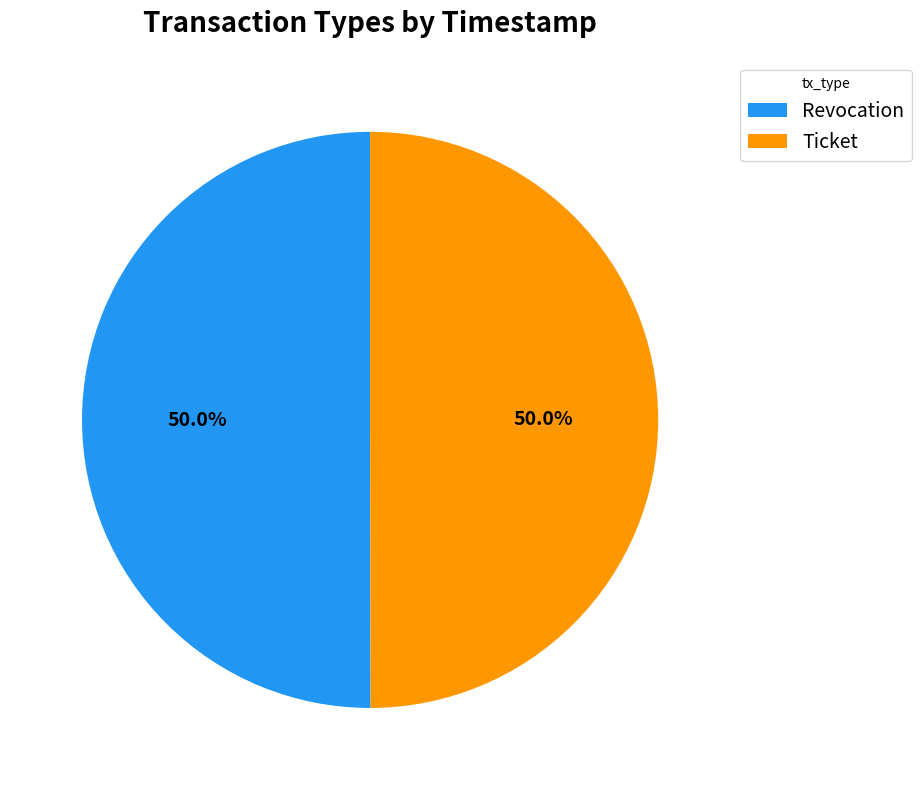

To the nearest percent, what percentage of the pie is Revocation?

50%